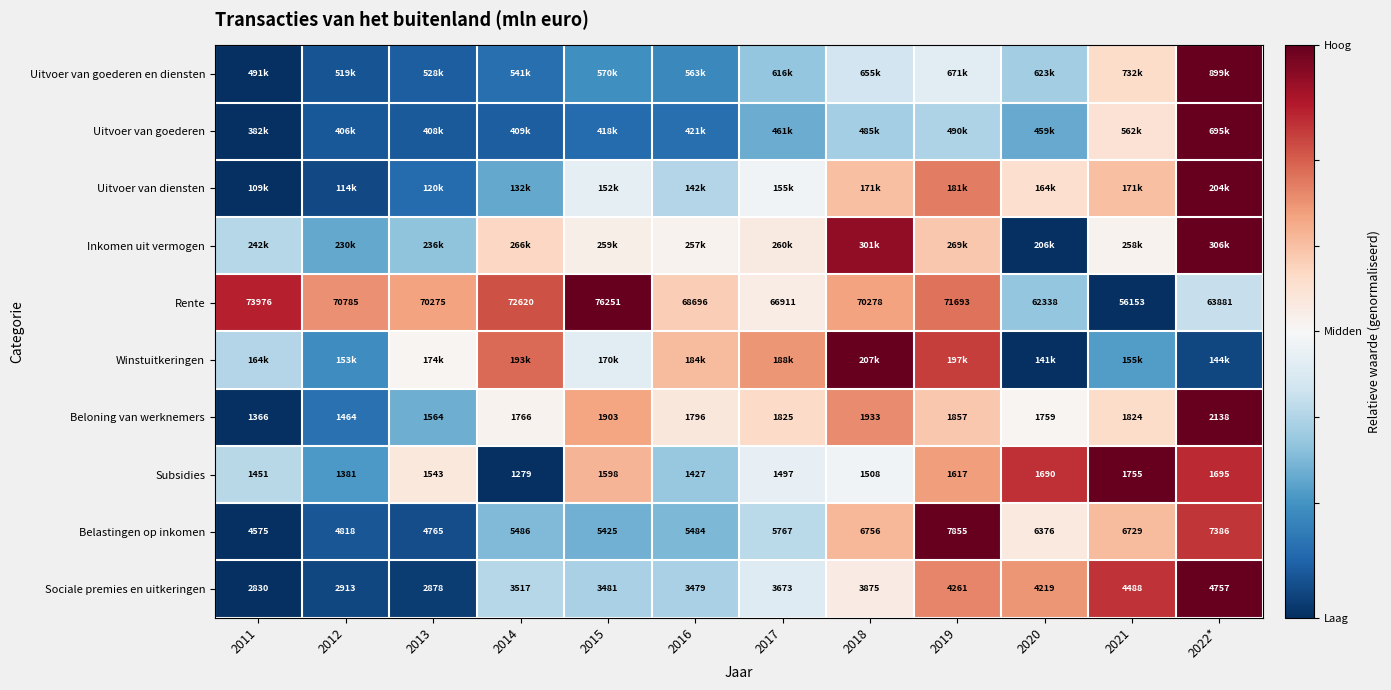

How many distinct data groups are displayed?

10